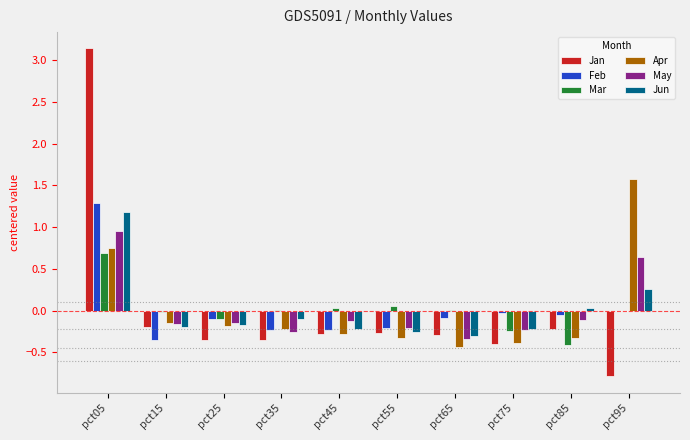

Is it true that Jun equals 1.2 at pct05?

True